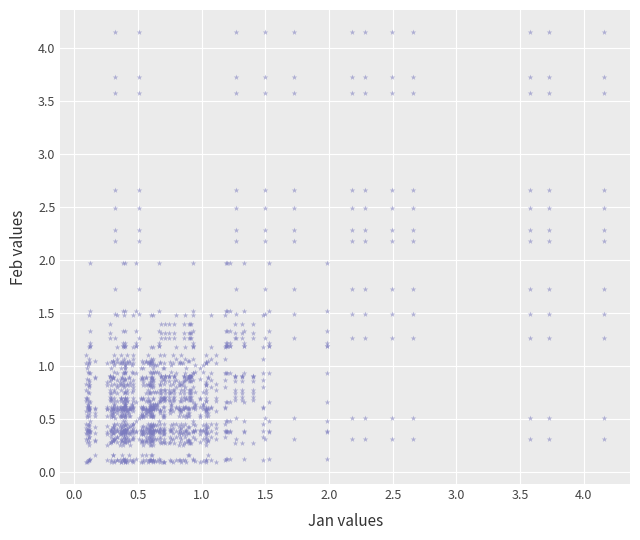

What is the range of Y values (max minus min)?

4.1